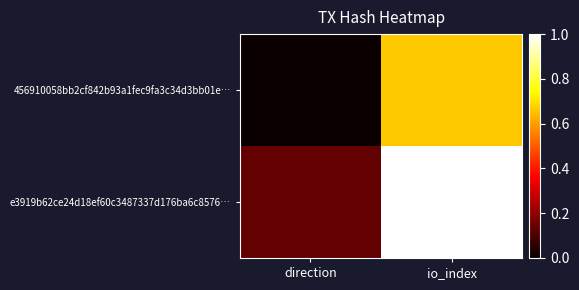

Rank the series by their average value, from highest to lowest.

e3919b62ce24d18ef60c3487337d176ba6c8576…, 456910058bb2cf842b93a1fec9fa3c34d3bb01e…